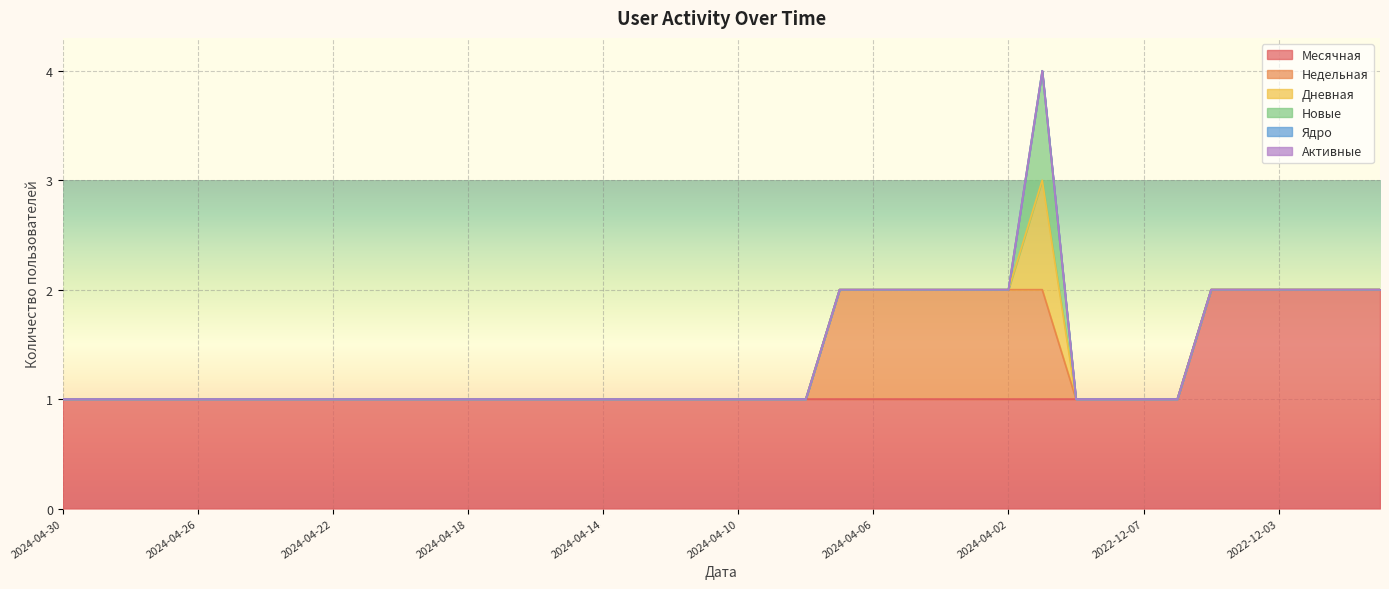

Does the chart display data point markers on the line(s)?

No